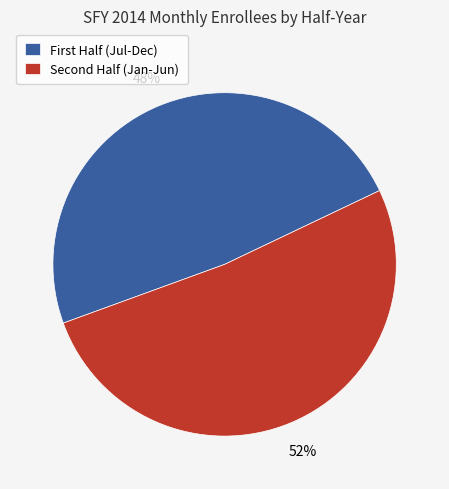

Which category has the biggest portion of the pie?

Second Half (Jan-Jun)